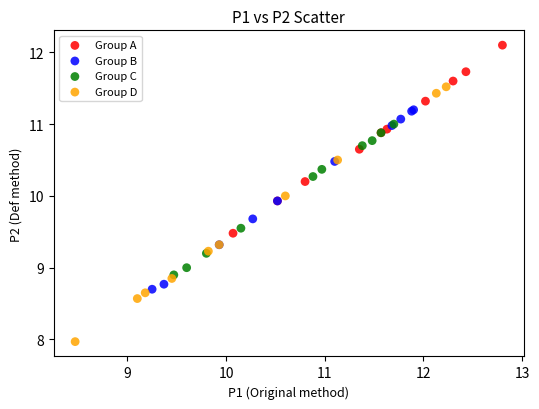

Which series reaches the maximum Y coordinate?

Group A